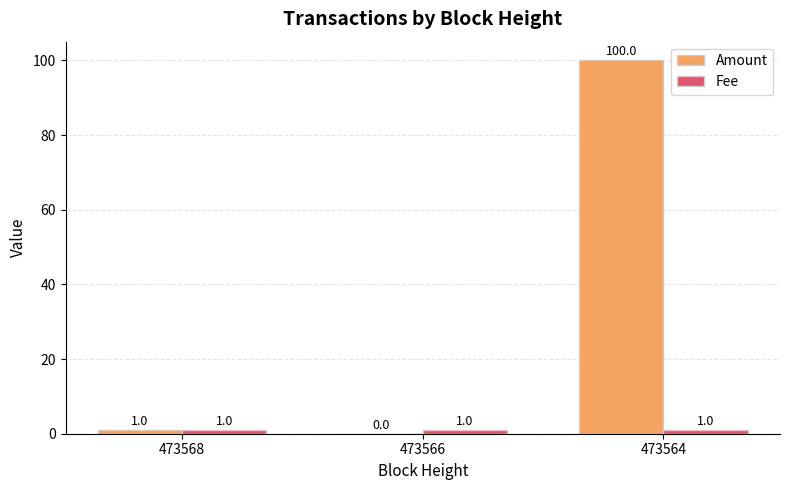

Which series changed the most between 473568 and 473564?

Amount